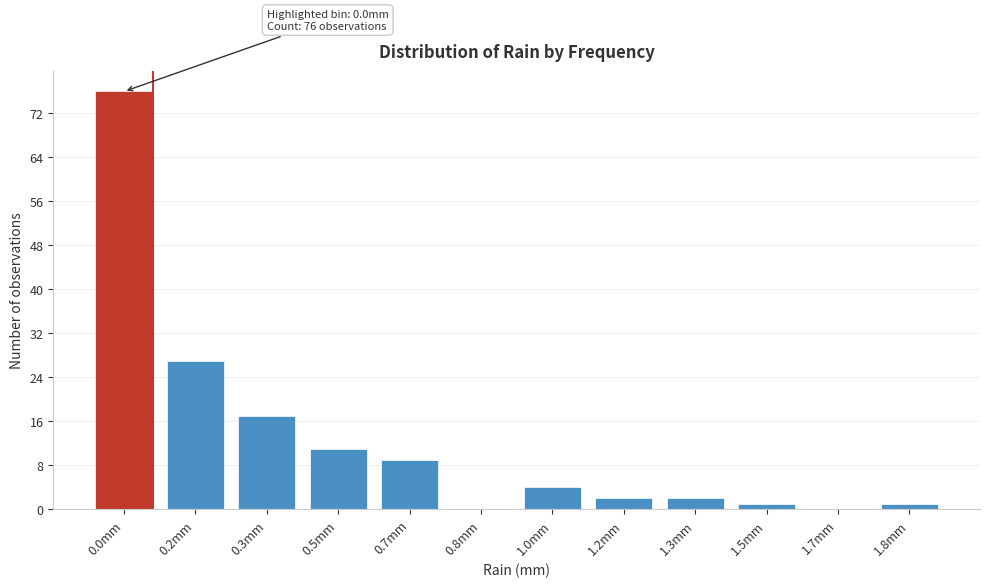

Reading left to right, extract all data points from this chart.

0.0mm=76	0.2mm=27	0.3mm=17	0.5mm=11	0.7mm=9	0.8mm=0	1.0mm=4	1.2mm=2	1.3mm=2	1.5mm=1	1.7mm=0	1.8mm=1